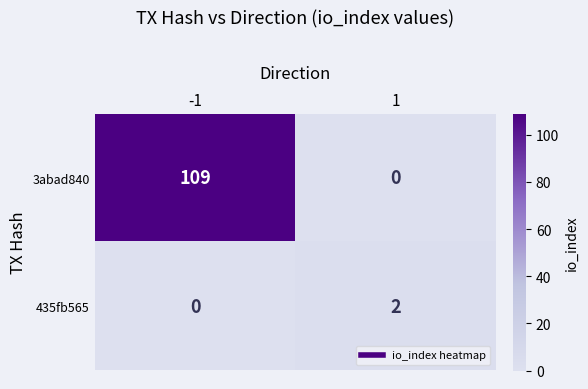

How many data points in 3abad840 are less than 109?

1